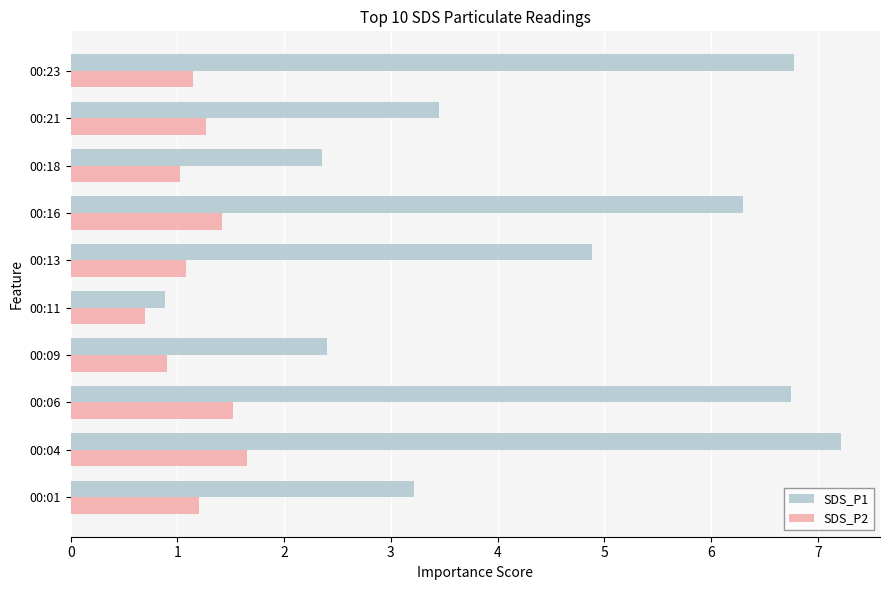

What is the maximum value shown in the chart?

7.2